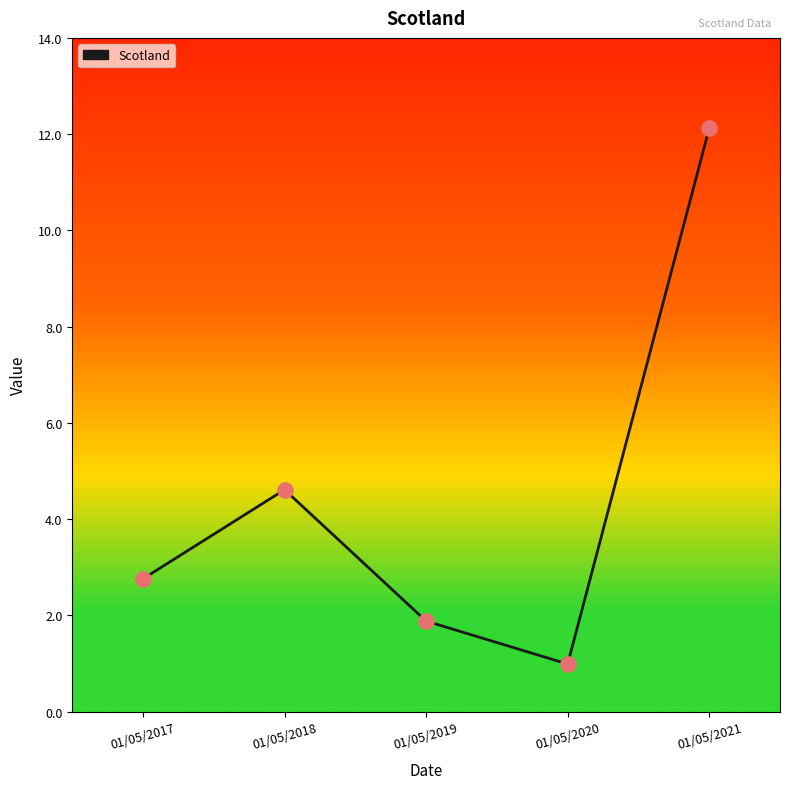

Between 01/05/2020 and 01/05/2018, which is larger?

01/05/2018